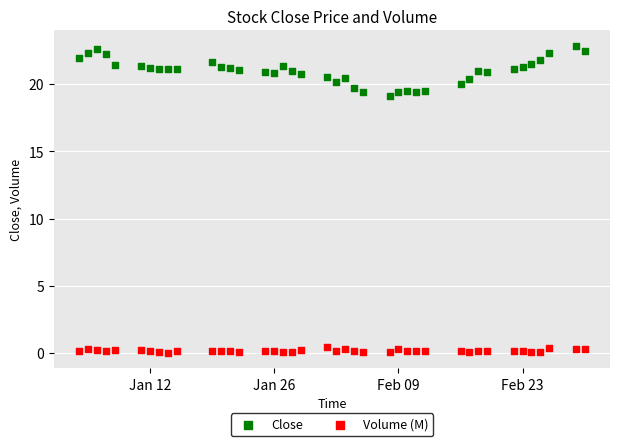

Across all data points, what is the range of Y values (max minus min)?

22.8